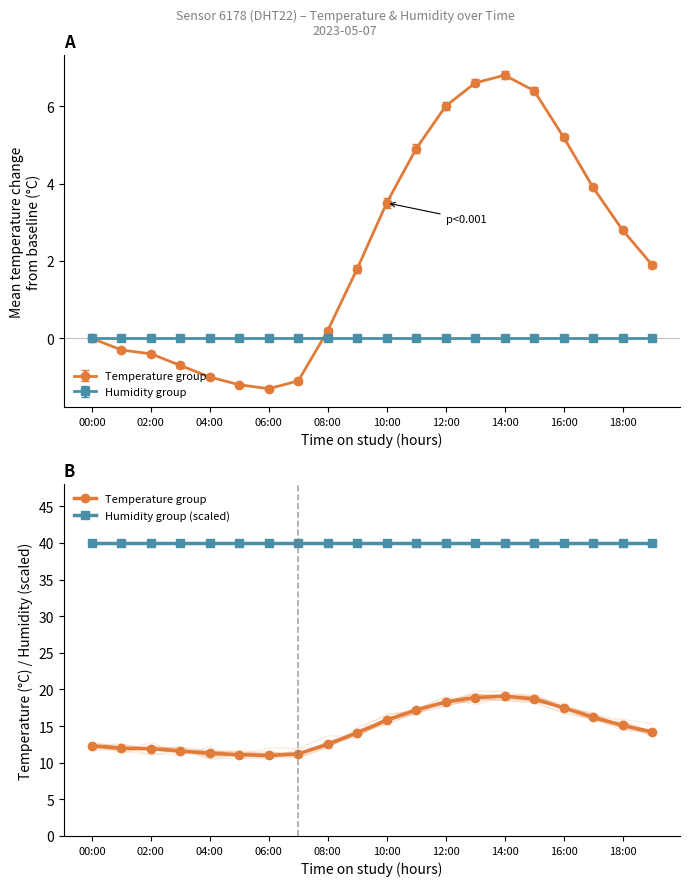

At how many categories does at least one series exceed 19?

20